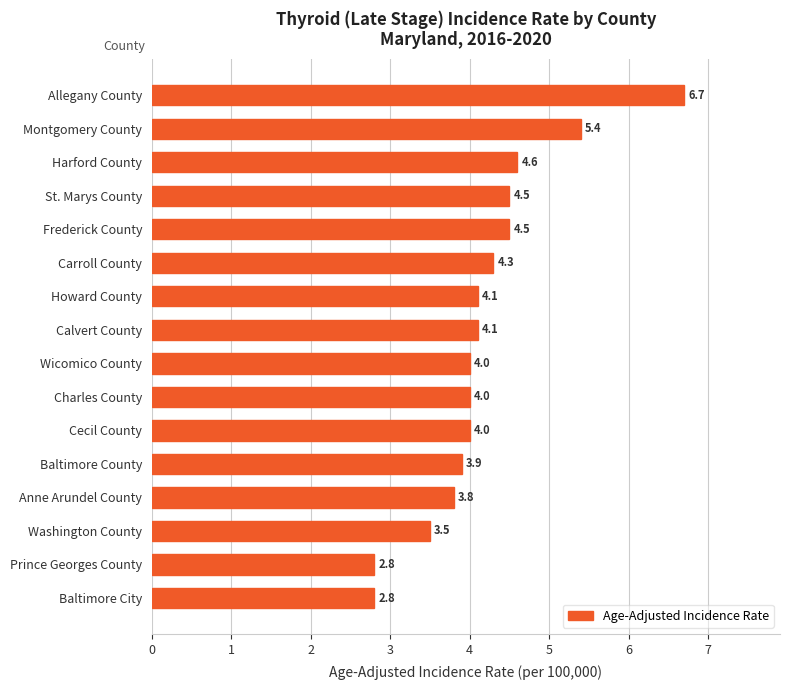

Which category has the highest value across all series?

Allegany County